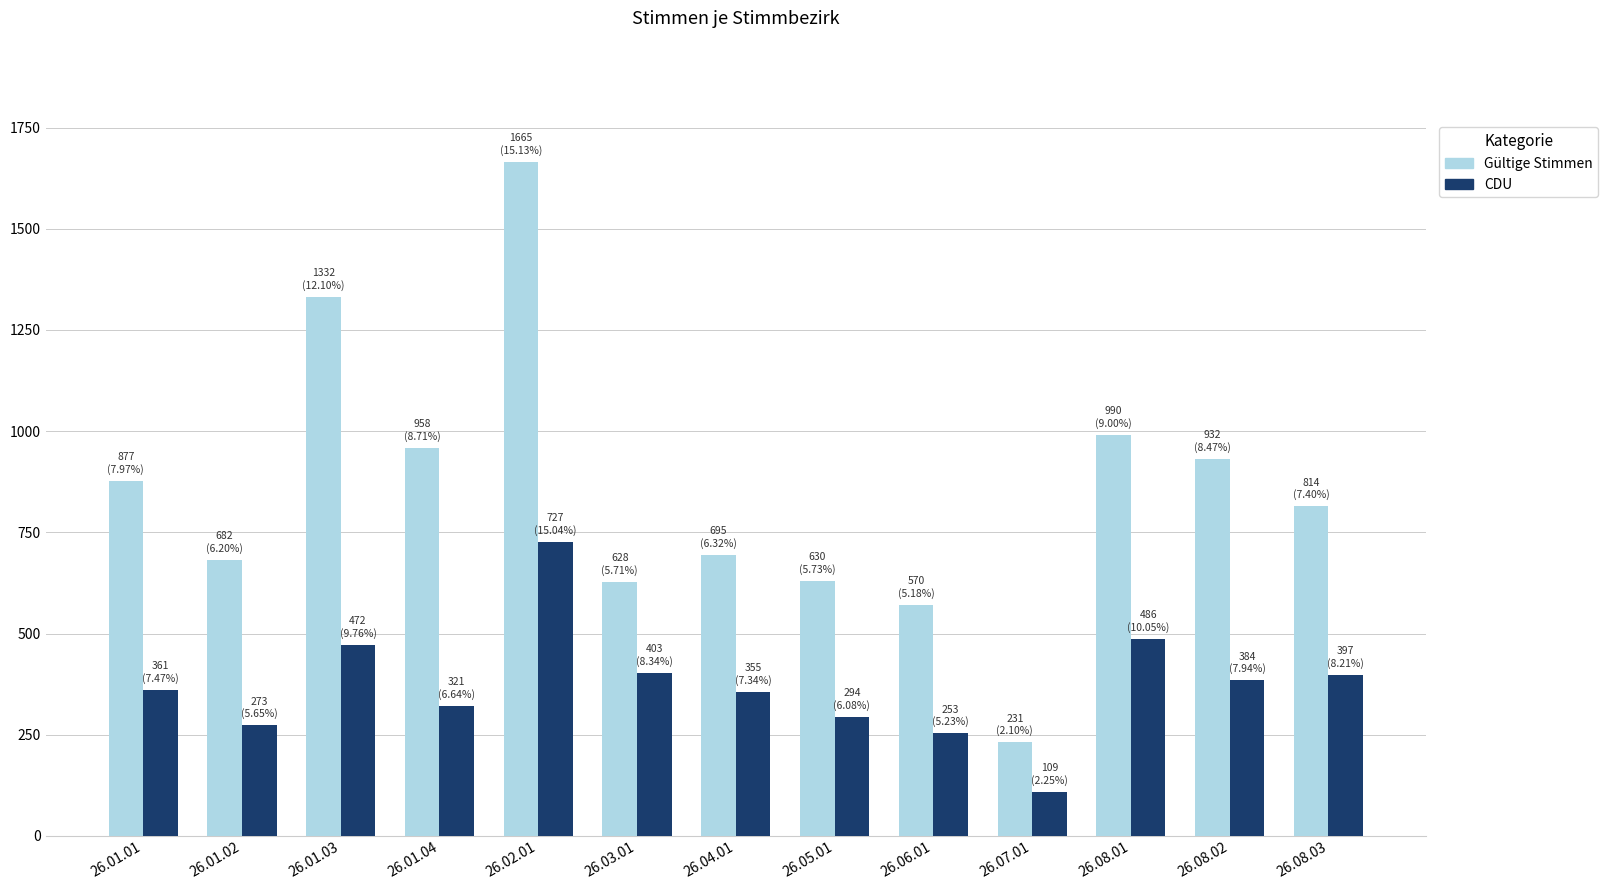

What are all the series names shown in the legend?

Gültige Stimmen, CDU